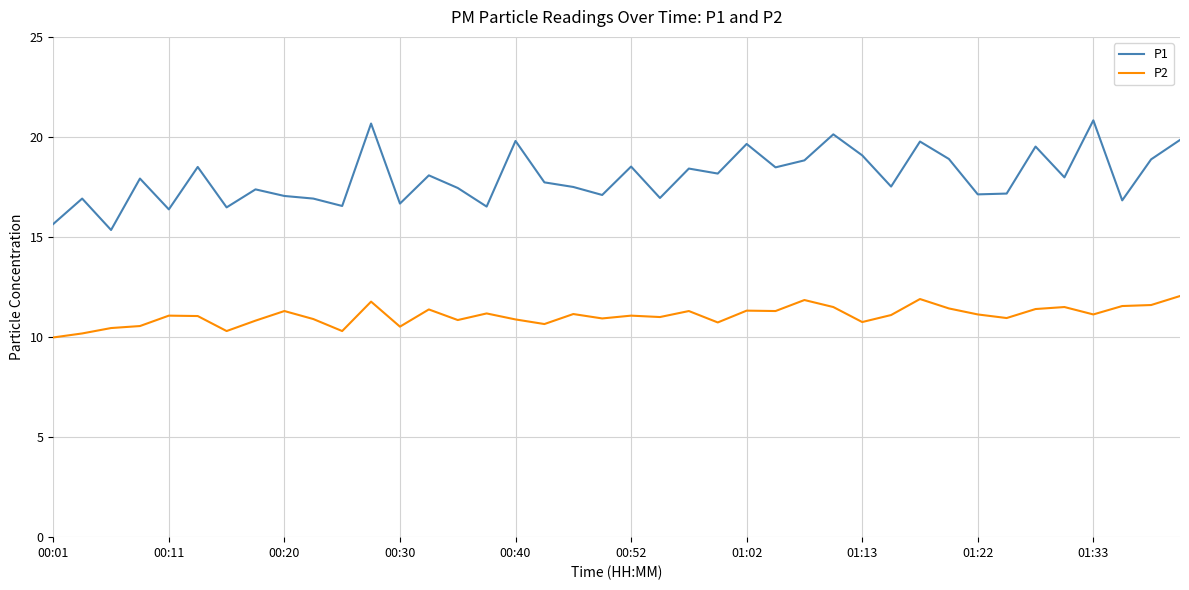

Rank the series by their maximum value, from lowest to highest.

P2, P1